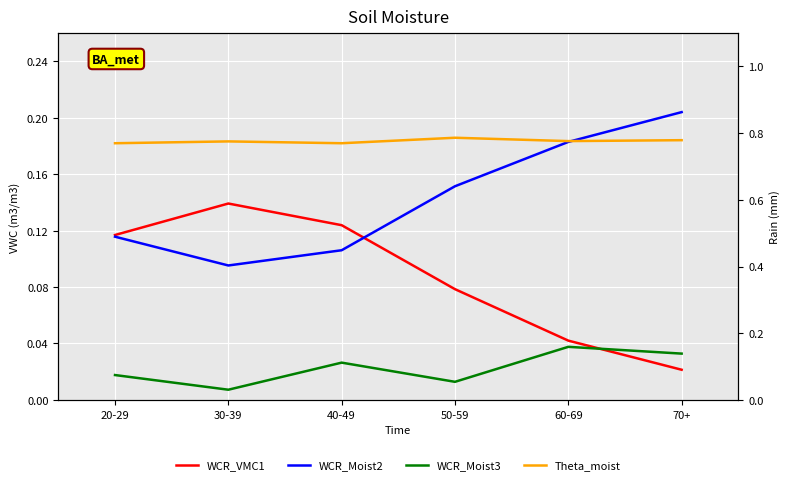

Rank the series by their maximum value, from highest to lowest.

WCR_Moist2, Theta_moist, WCR_VMC1, WCR_Moist3